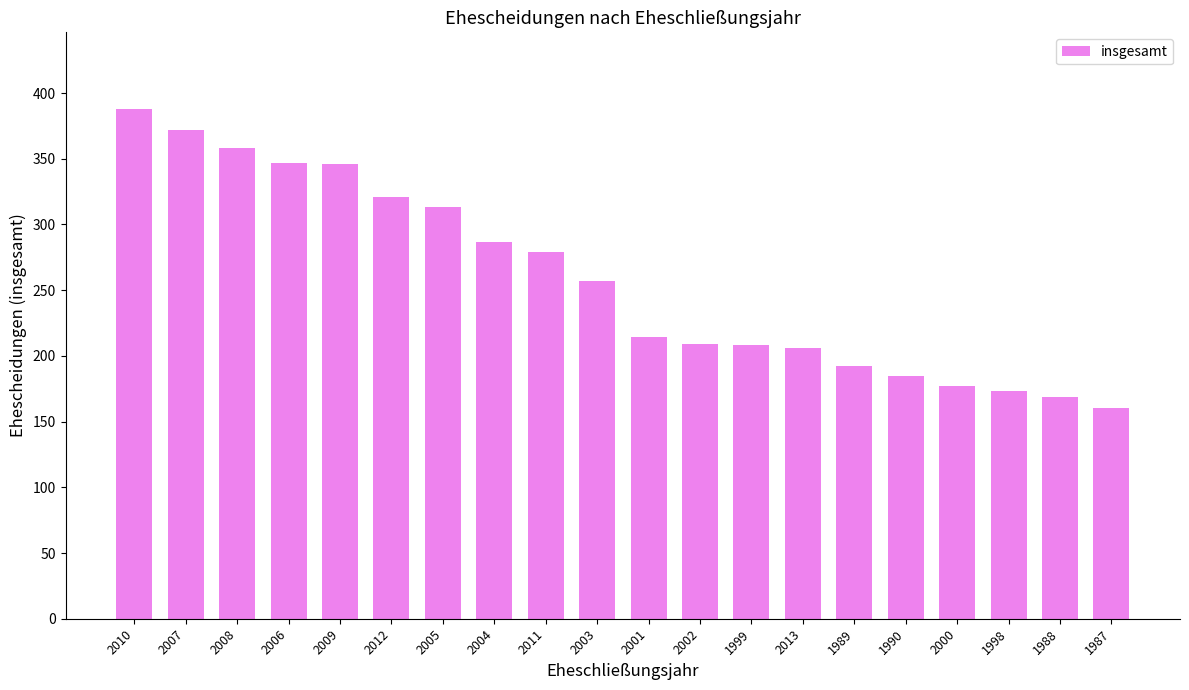

What is the label of the 19th bar from the right?

2007